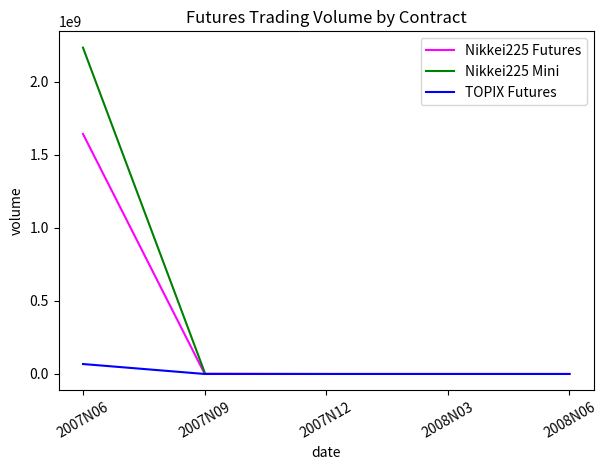

True or false: TOPIX Futures has more than 0 points higher than both neighbors.

False